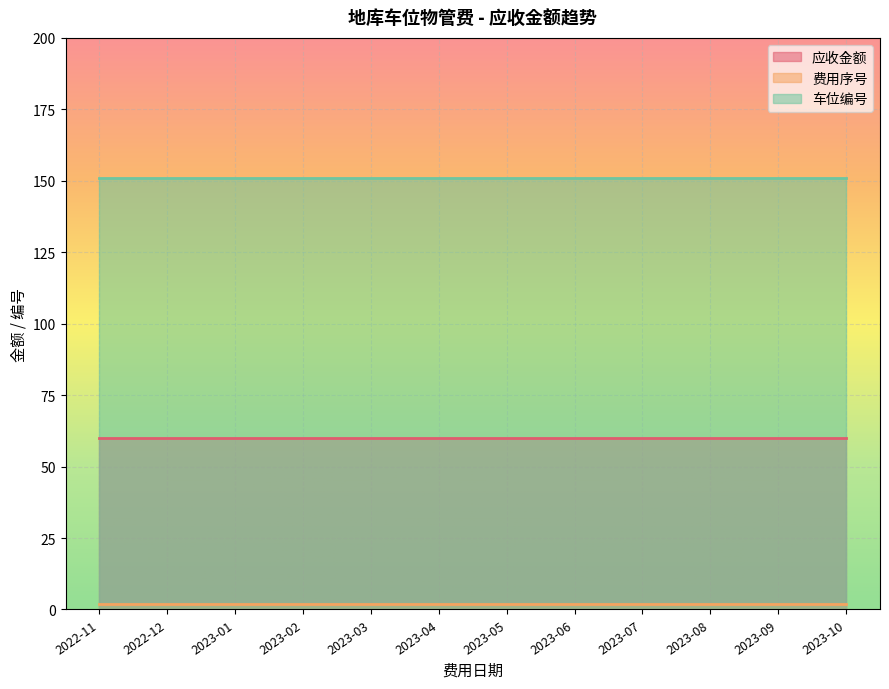

Which has a higher value, 2023-04 or 2023-03?

2023-04